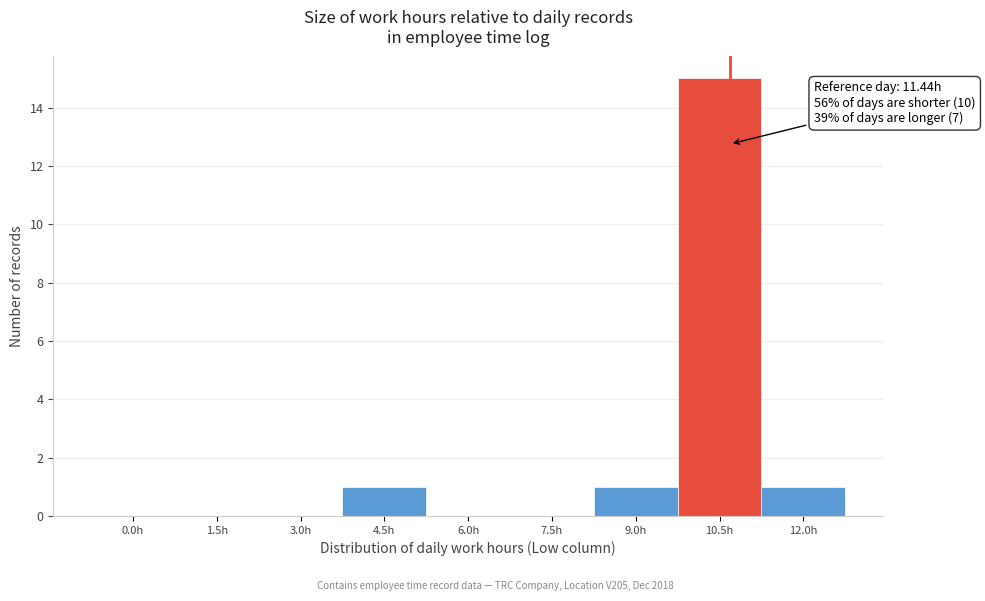

Reading left to right, extract all data points from this chart.

0.0h=0	1.5h=0	3.0h=0	4.5h=1	6.0h=0	7.5h=0	9.0h=1	10.5h=15	12.0h=1